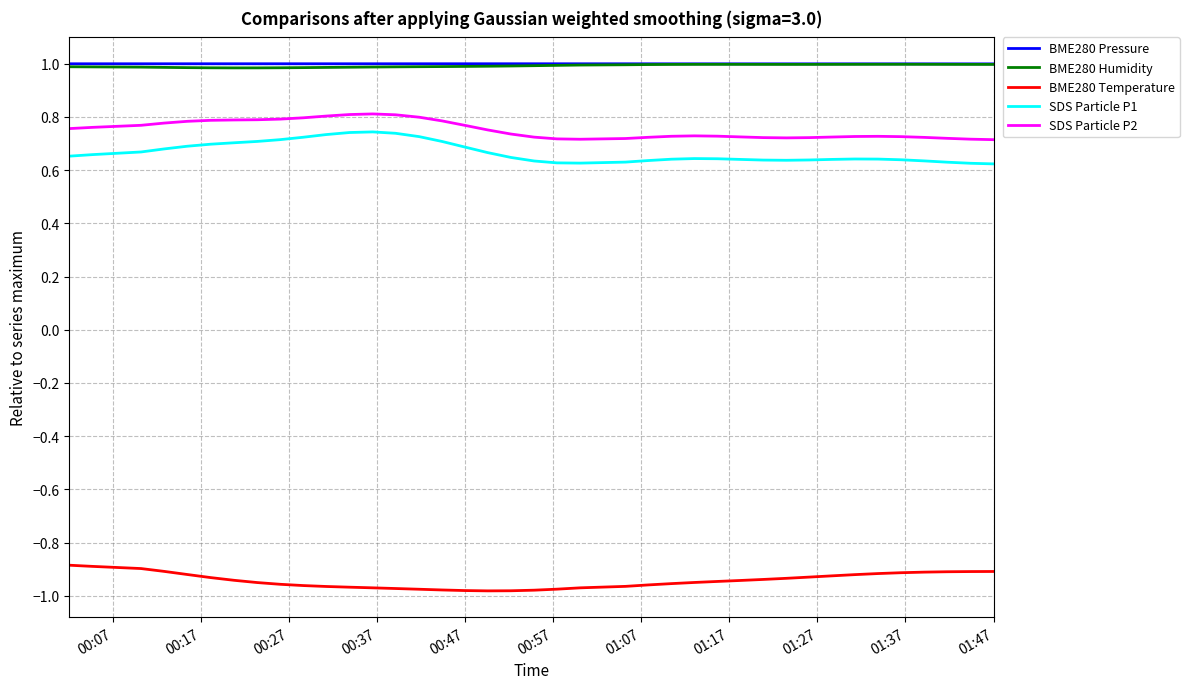

What is the greatest value displayed?

1.0